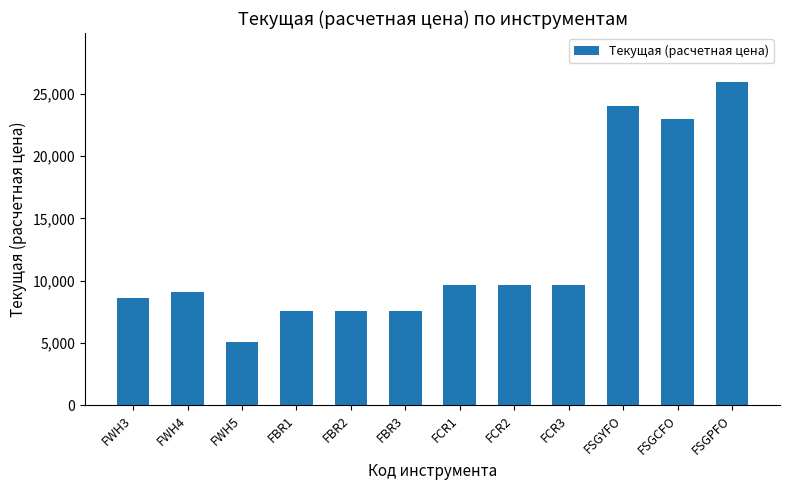

What position from the left is FWH5?

3